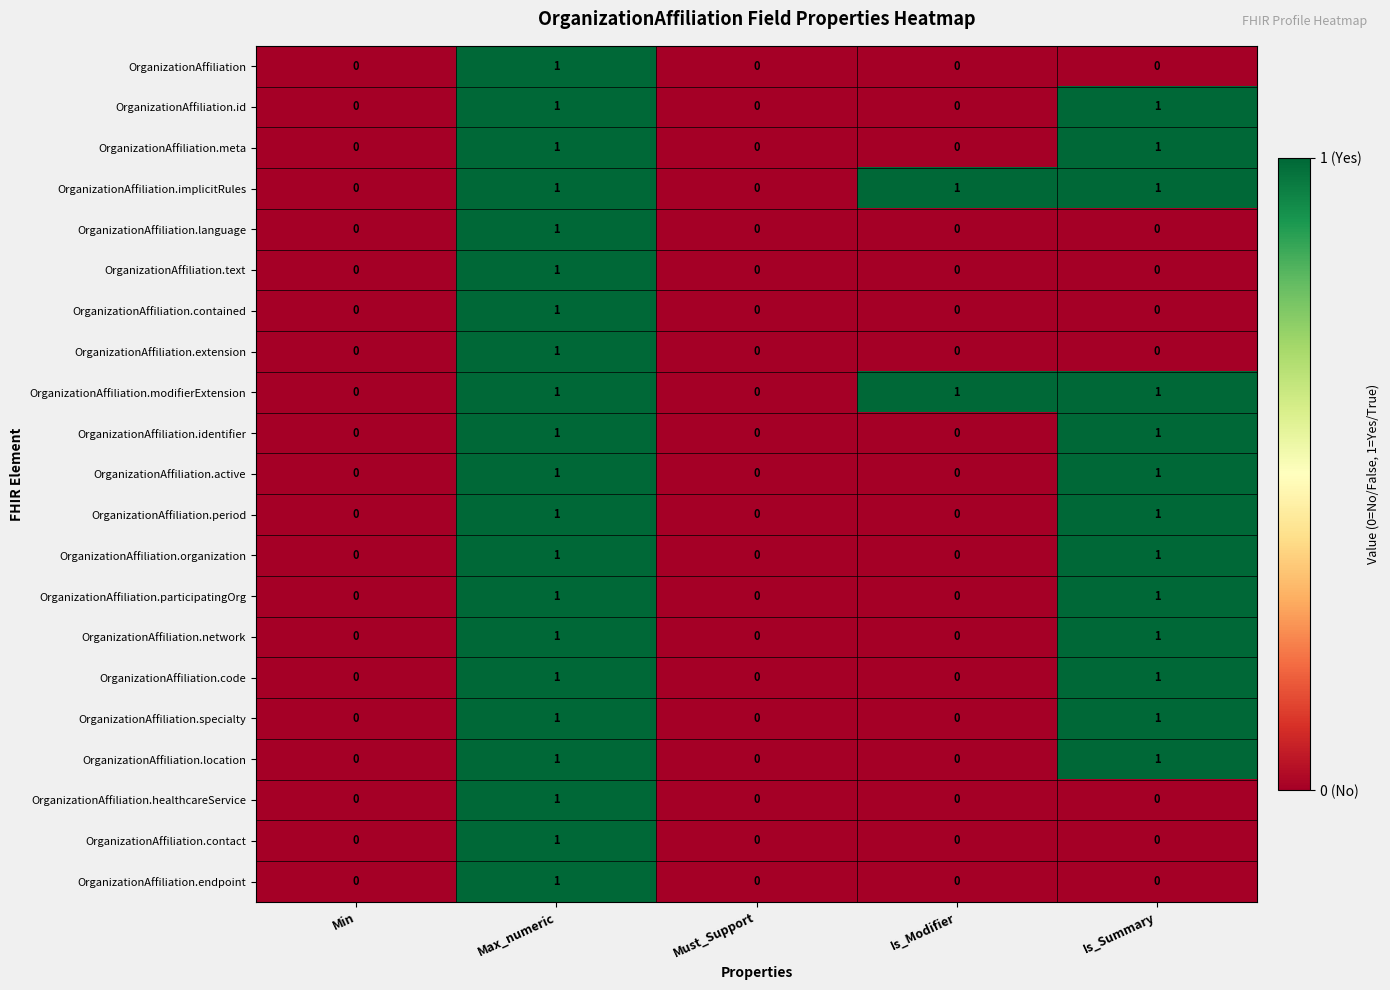

Which category has the highest value in the OrganizationAffiliation series?

Max_numeric